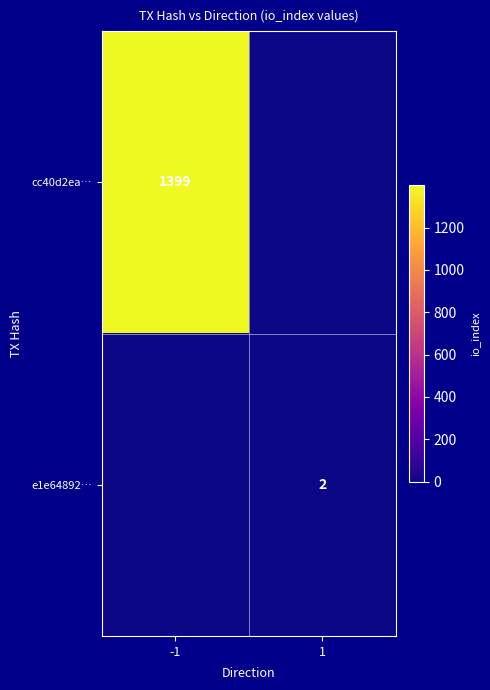

Is it true that cc40d2ea… equals 1949 at -1?

False